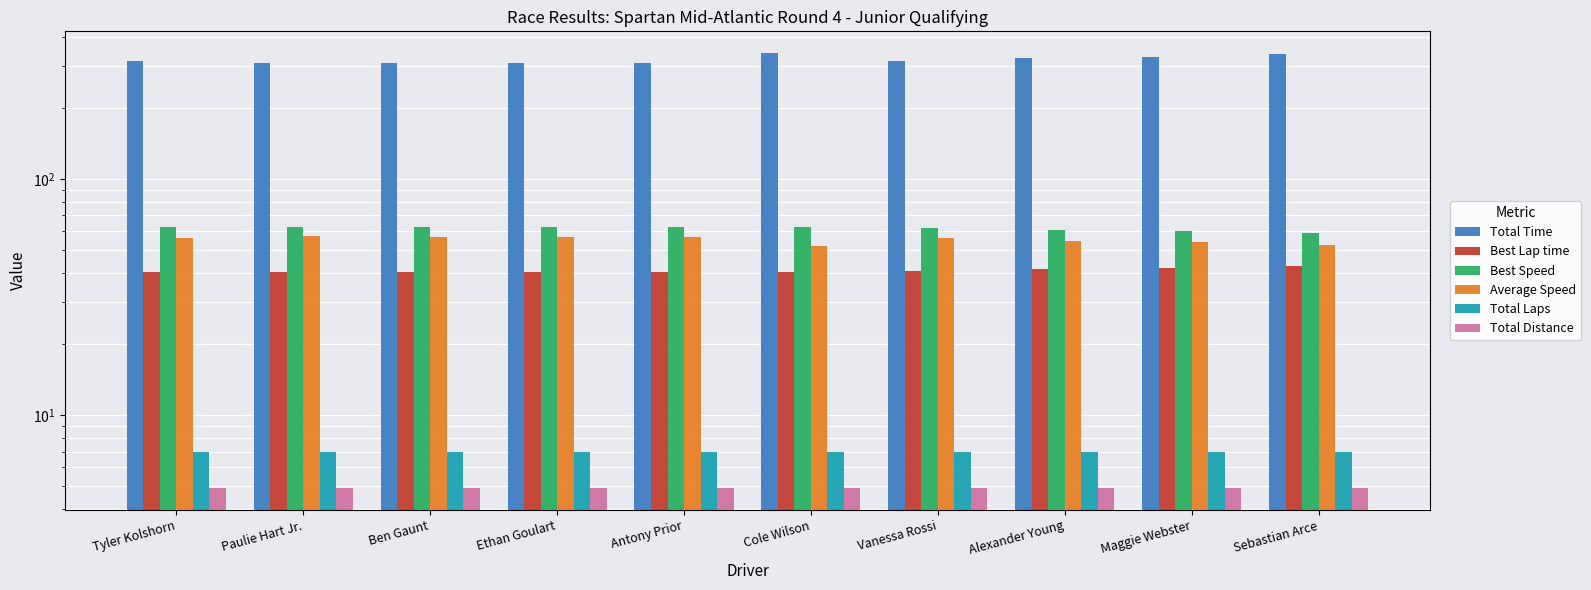

What position from the left is Vanessa Rossi?

7